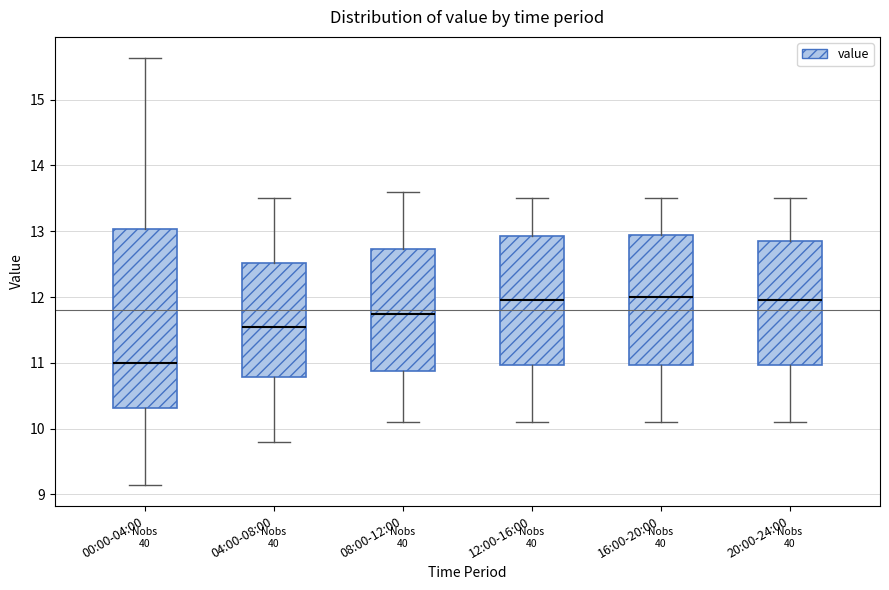

Reading left to right, read every box against the y-axis: the position of its median line, the range the box covers, and the ends of its whiskers. The values are not printed on the chart, so give them approximately, as read against the axis.

00:00-04:00: median 11.0, box 10.3 to 13.0, whiskers 9.2 to 15.6
04:00-08:00: median 11.6, box 10.8 to 12.5, whiskers 9.8 to 13.5
08:00-12:00: median 11.8, box 10.9 to 12.7, whiskers 10.1 to 13.6
12:00-16:00: median 12.0, box 11.0 to 12.9, whiskers 10.1 to 13.5
16:00-20:00: median 12.0, box 11.0 to 13.0, whiskers 10.1 to 13.5
20:00-24:00: median 12.0, box 11.0 to 12.9, whiskers 10.1 to 13.5